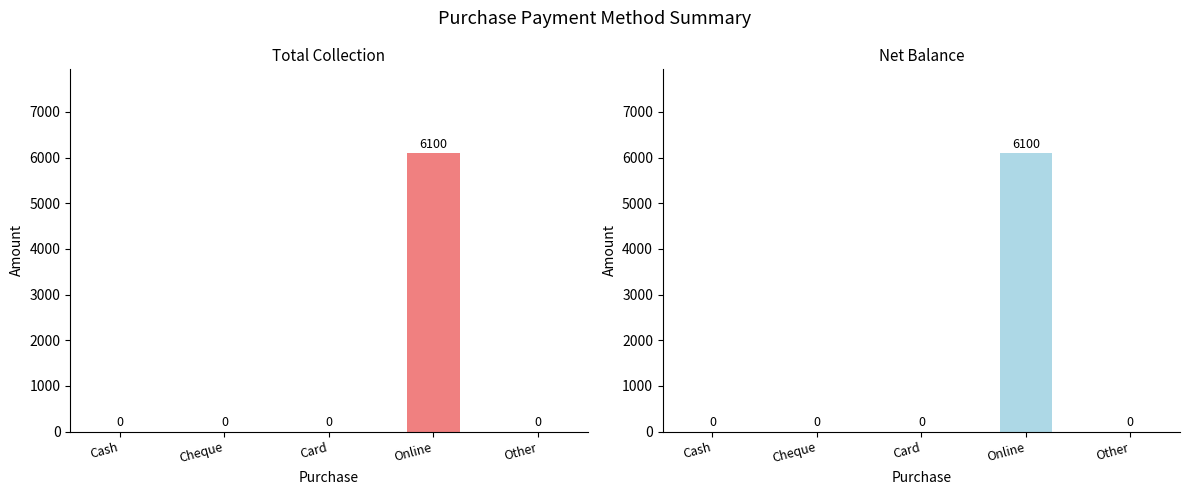

Which series has the widest spread of values?

Total Collection